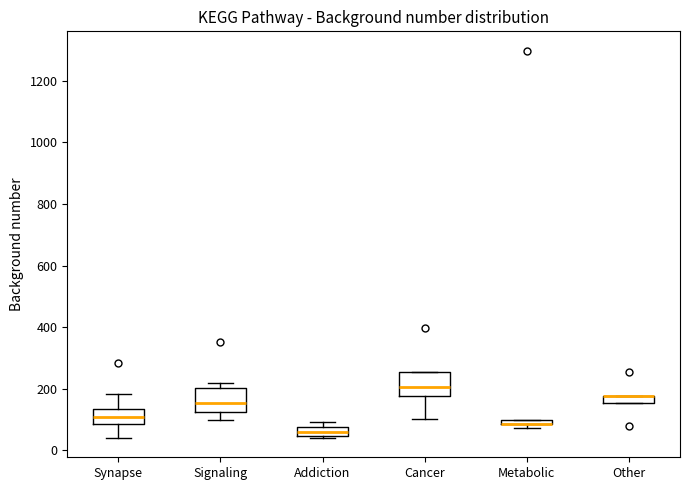

Where does the median line of the box for Synapse sit on the y-axis? The values are not printed on the chart, so give them approximately, as read against the axis.

100